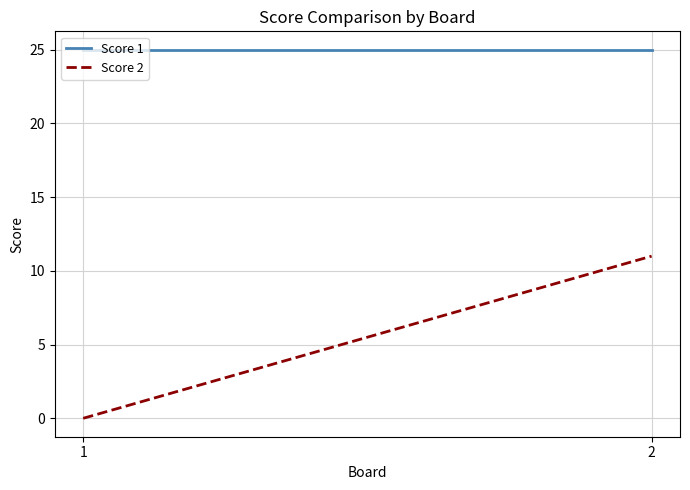

The value of Score 1 at 2 is 10. True or false?

False